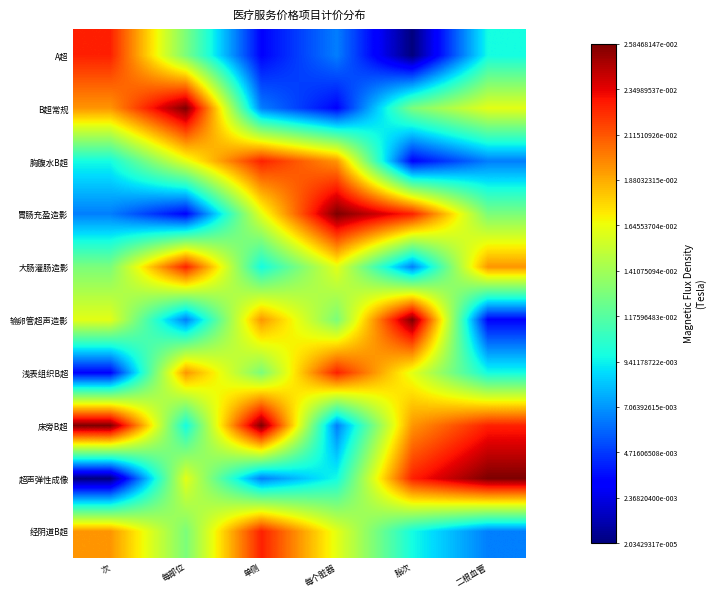

How many distinct data groups are displayed?

10